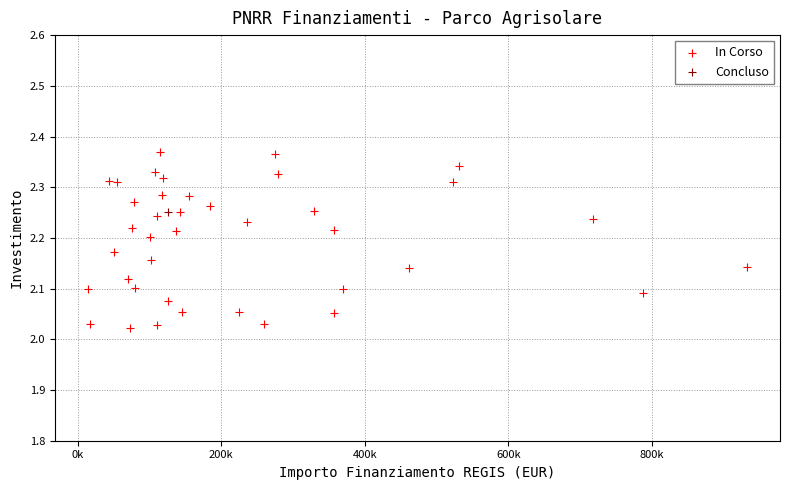

What are all the series names shown in the legend?

In Corso, Concluso